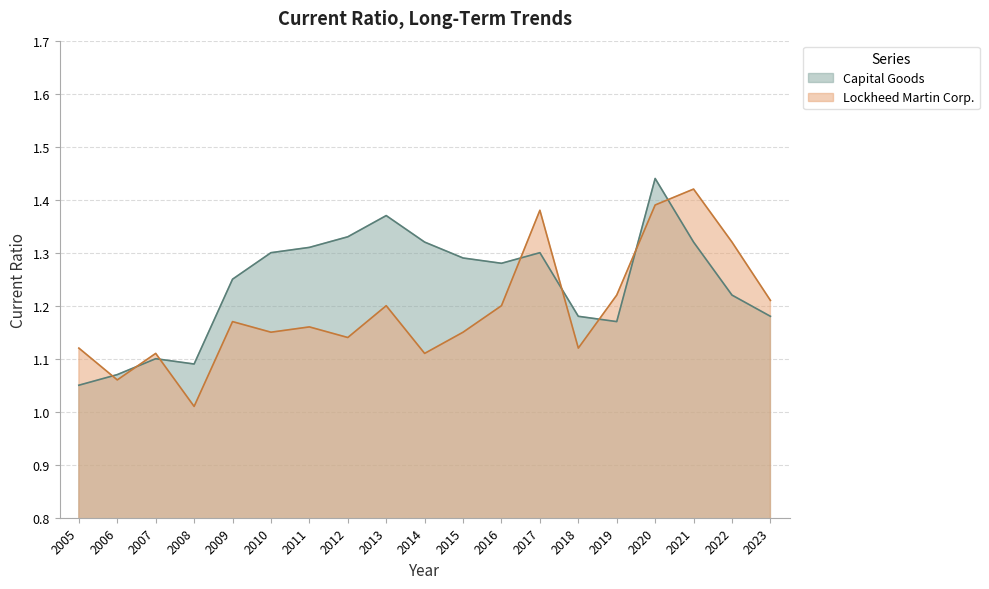

What is the difference between the Lockheed Martin Corp. values at 2011 and 2006?

0.1